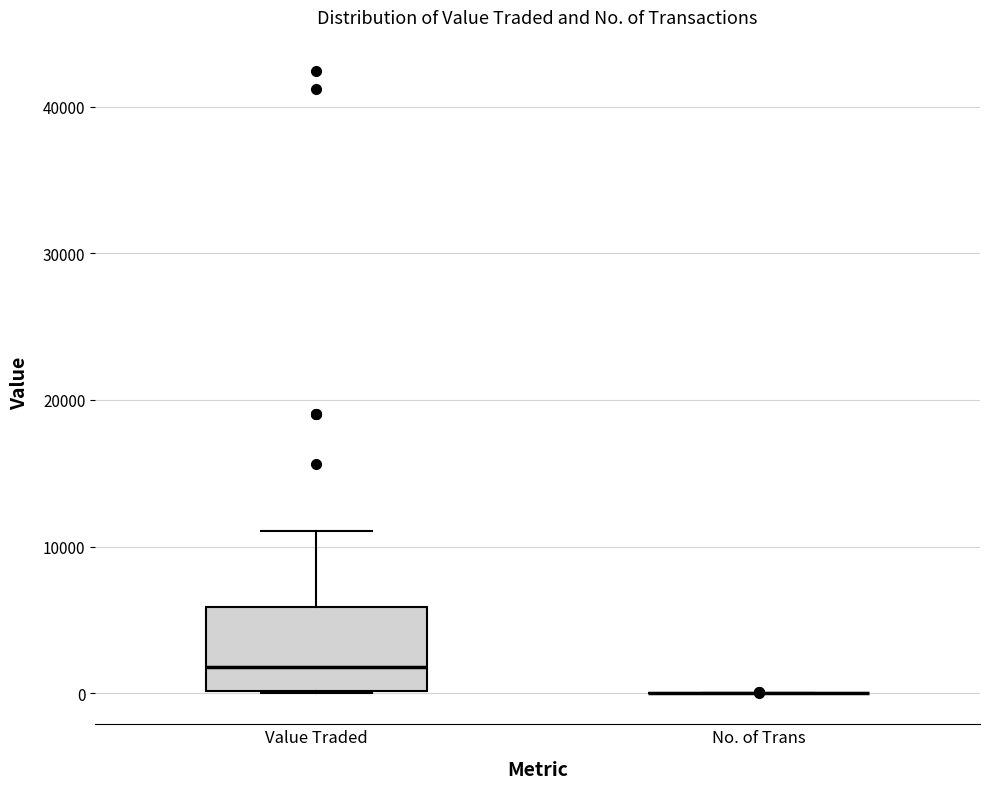

Comparing the boxes themselves (not the whiskers), which one is the tallest?

Value Traded